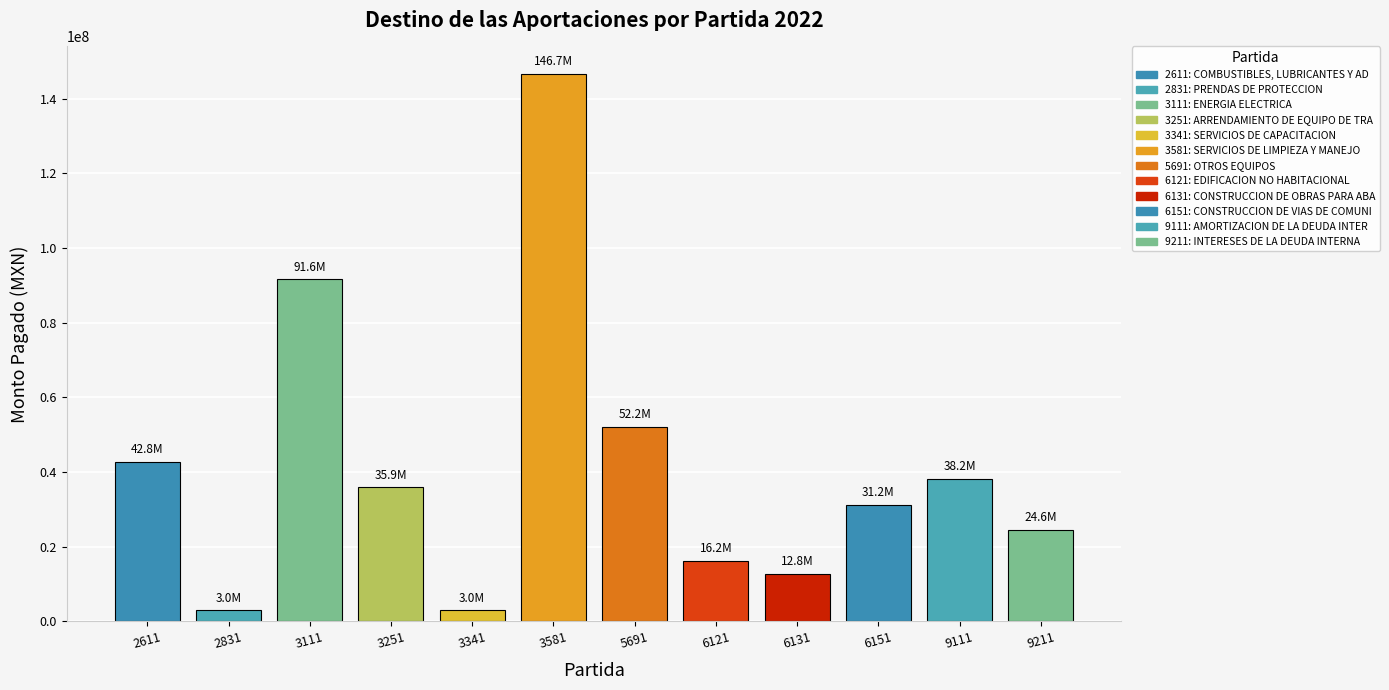

What is the value of the 6th bar from the left?

146672443.7